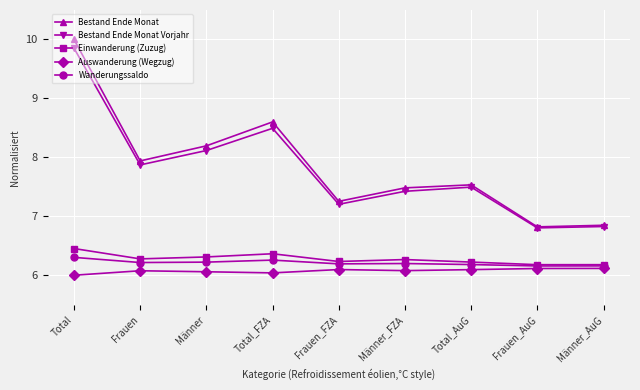

How many Einwanderung (Zuzug) values are between 6 and 7?

9